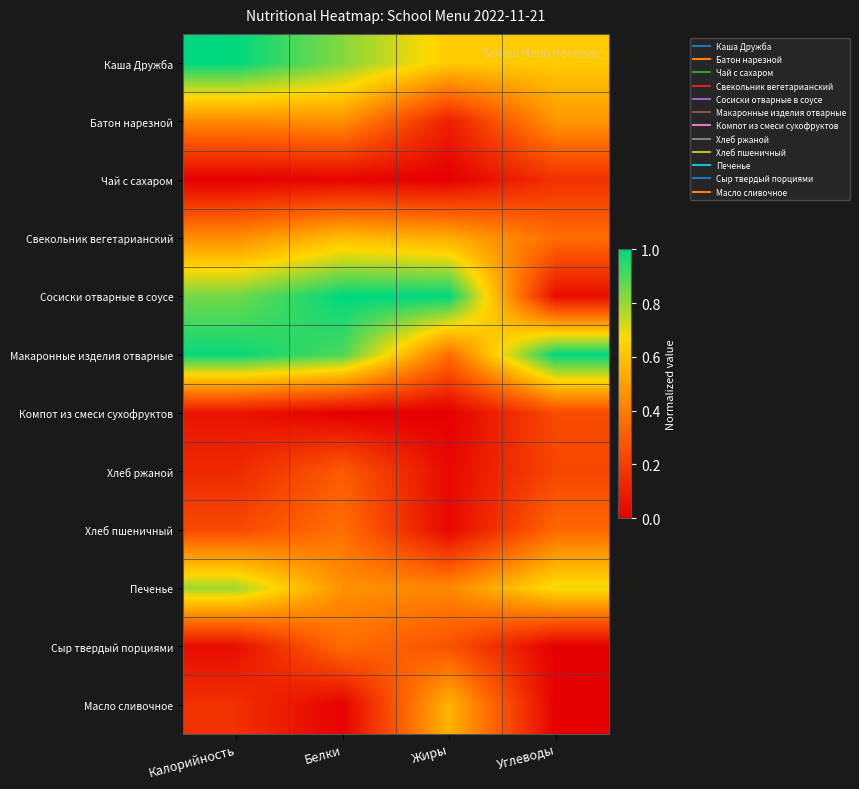

Which series has the widest spread of values?

Сосиски отварные в соусе